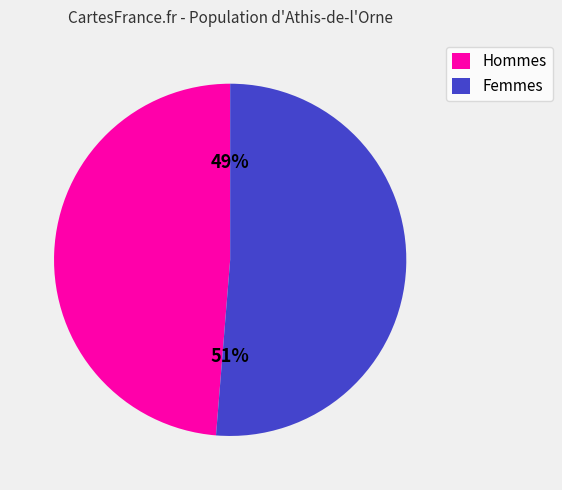

To the nearest percent, what is the average slice percentage?

50%